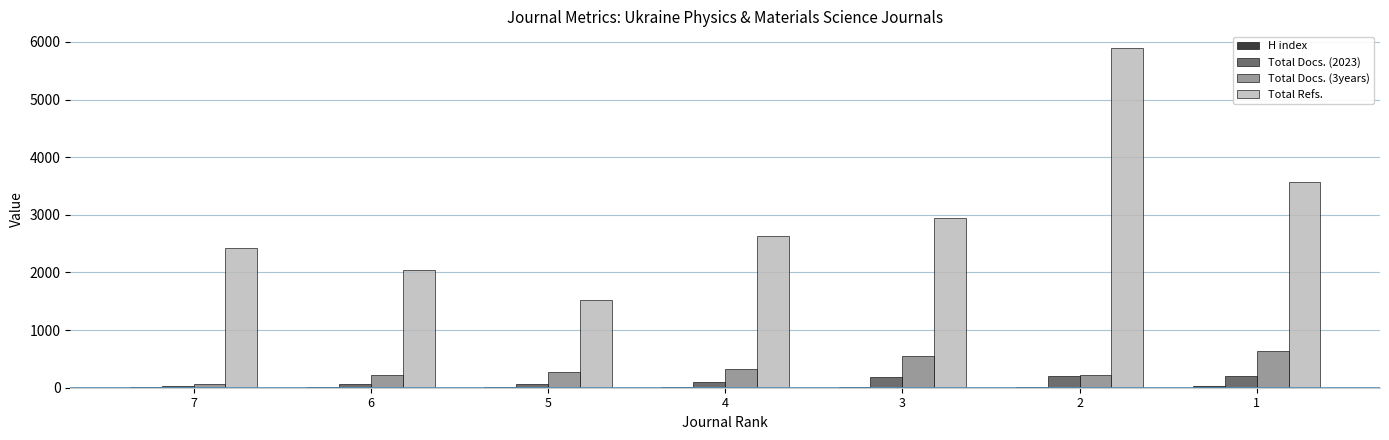

The value of Total Refs. at 5 is 2137. True or false?

False